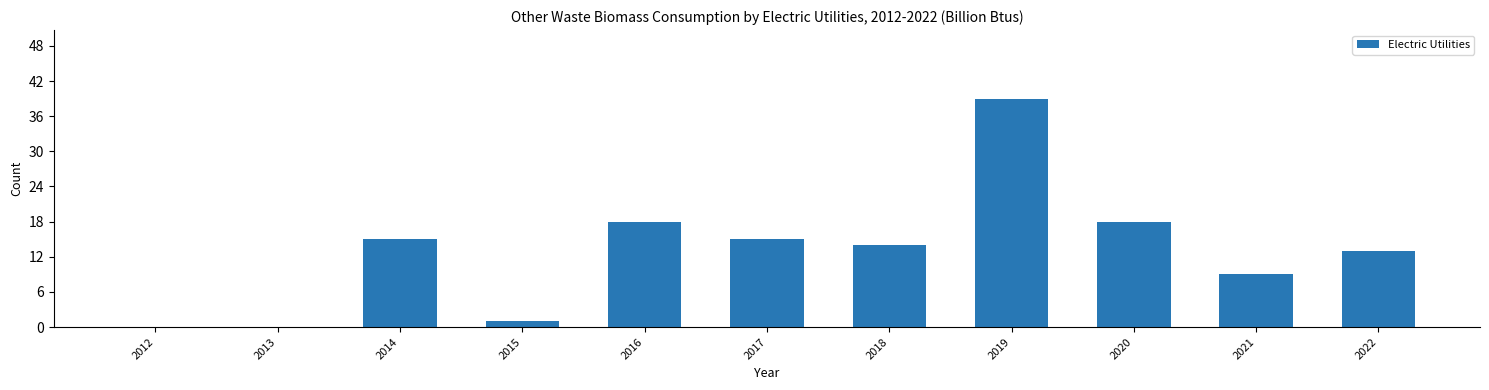

What value does the data have at 2022?

13